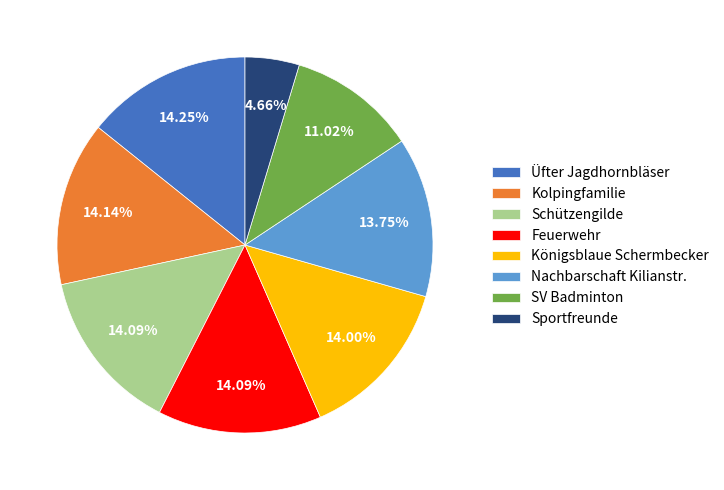

What percentage do Sportfreunde and Königsblaue Schermbecker together represent?

18.7%